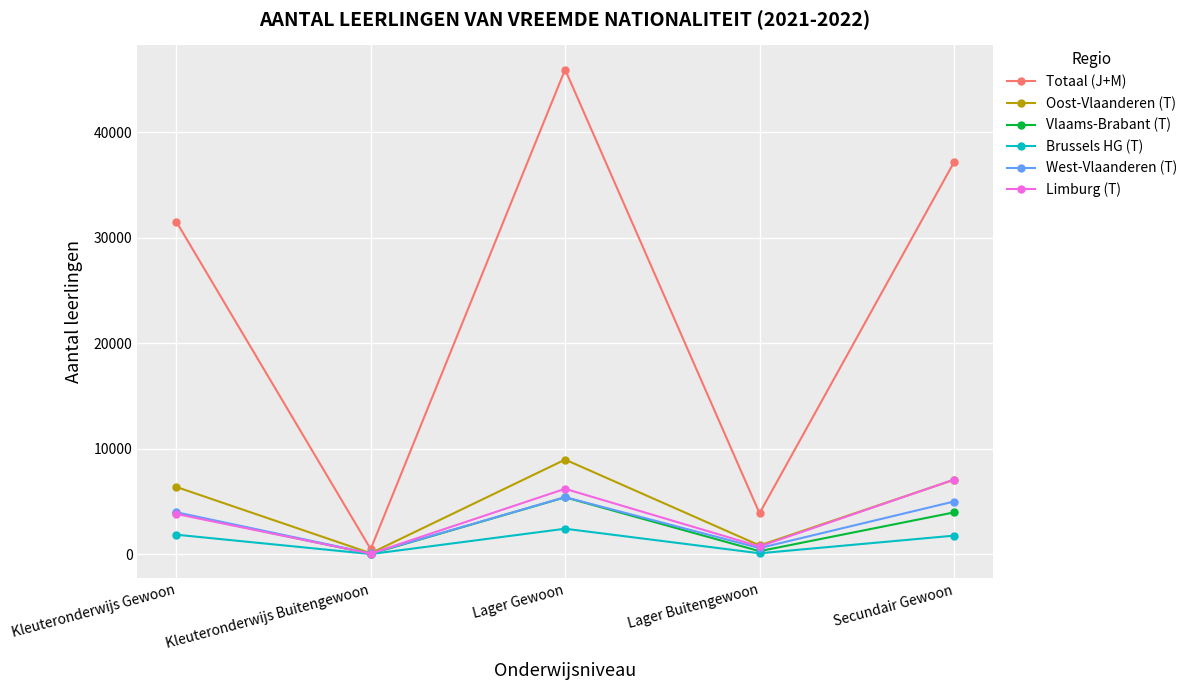

How many lines are shown in the chart?

6